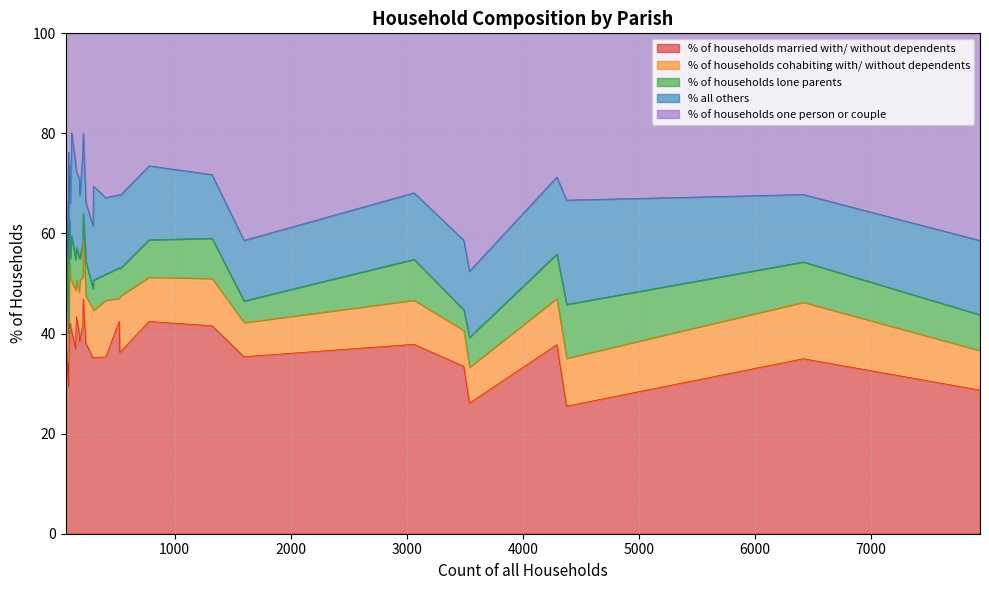

What is the highest value of the % of households married with/ without dependents series?

46.9